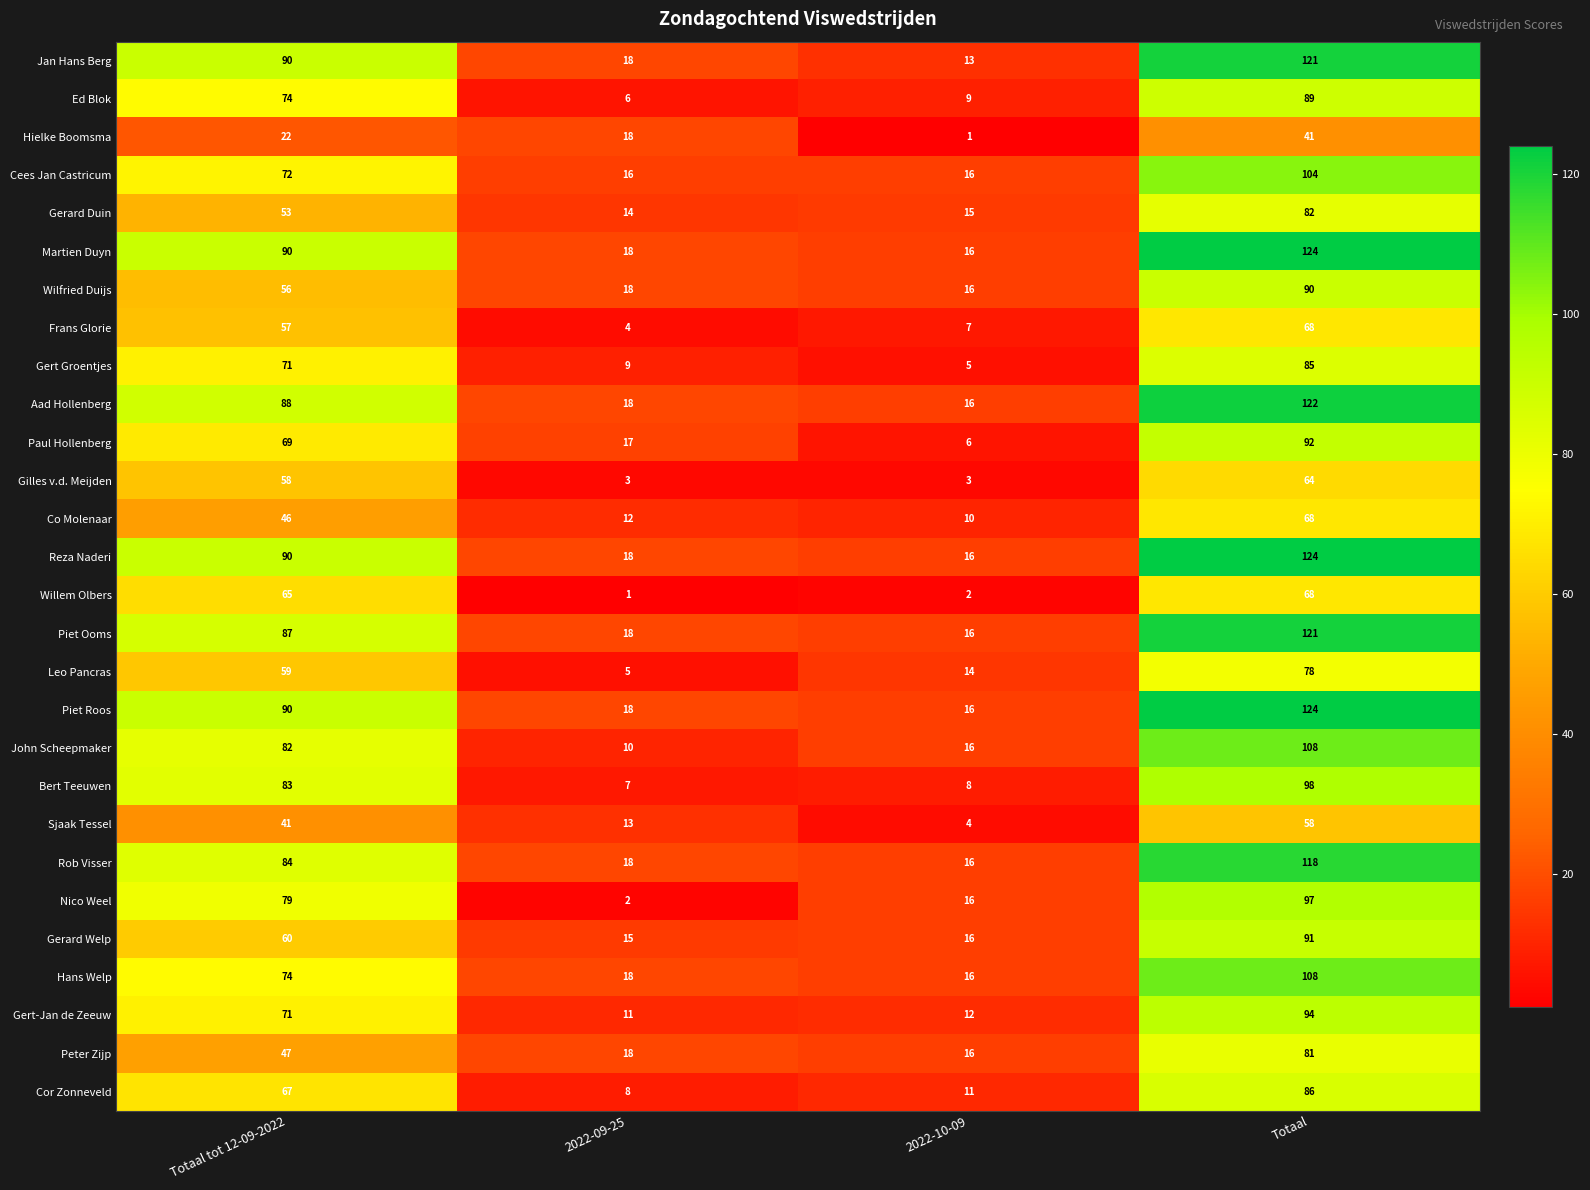

The Gert Groentjes series shows 71 at Totaal tot 12-09-2022. True or false?

True